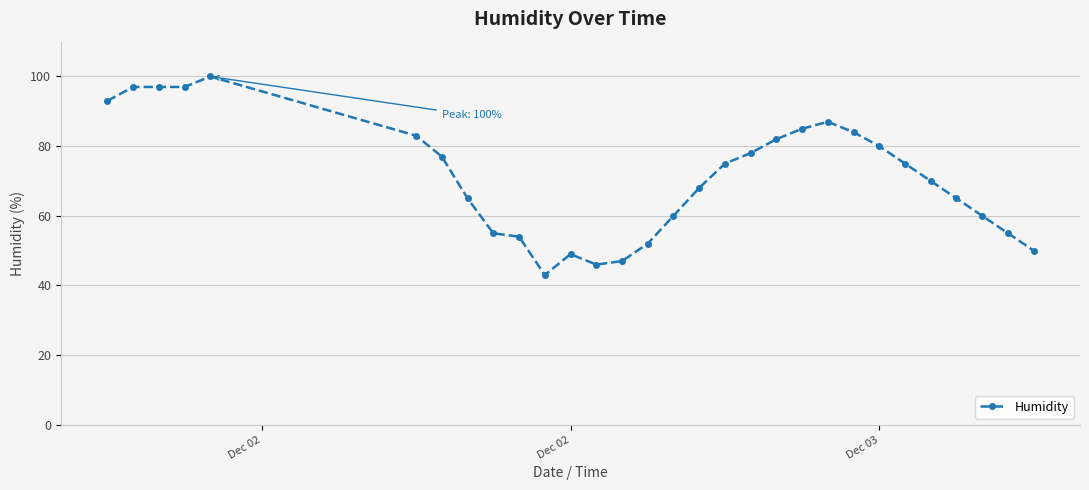

What is the minimum value shown in the chart?

43